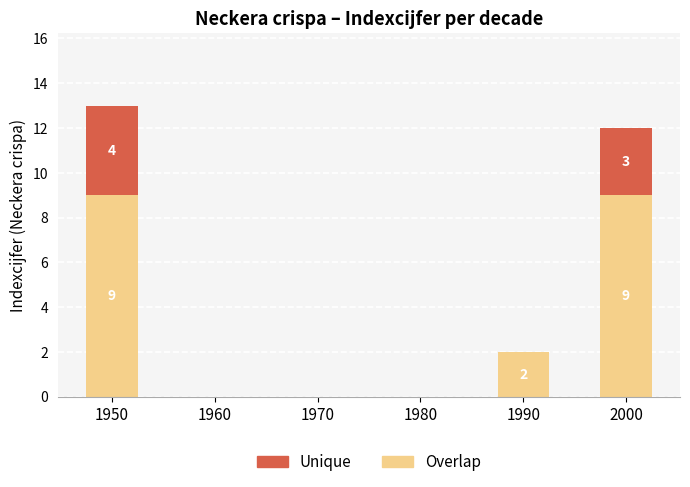

True or false: Overlap has a value of -5 at 1970.

False